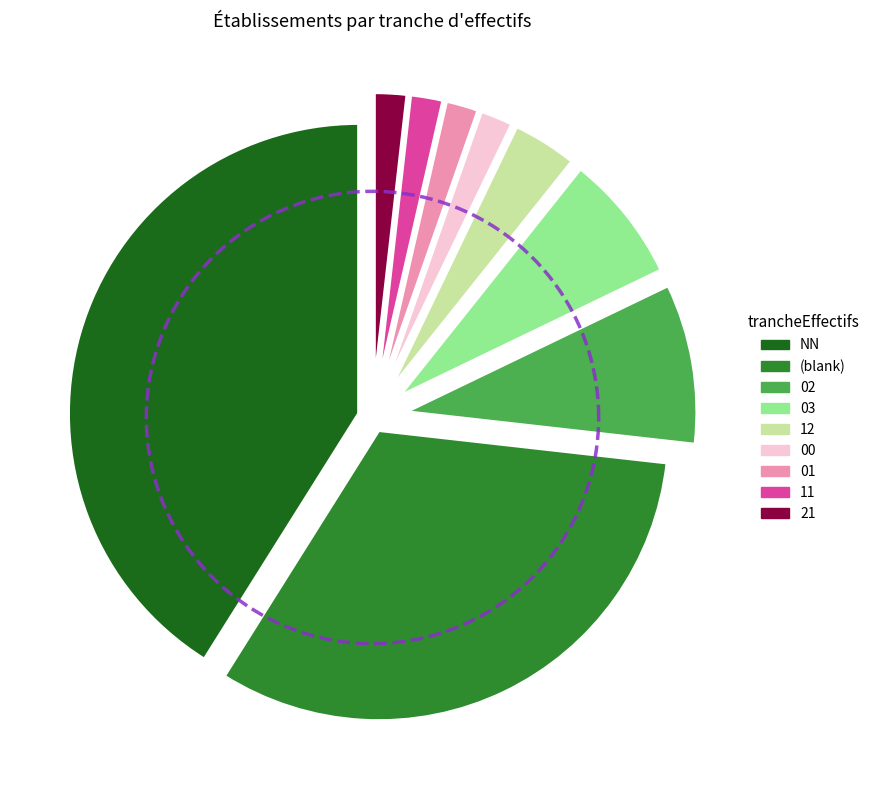

How many segments does this pie chart have?

9